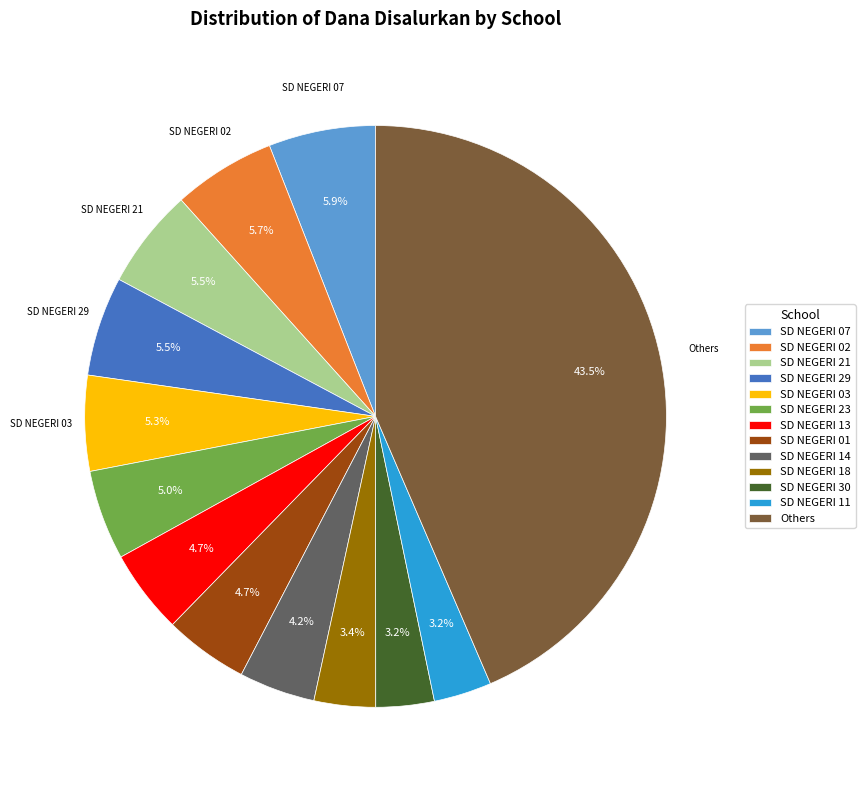

Combined, do SD NEGERI 21 and SD NEGERI 18 account for over 50%?

No